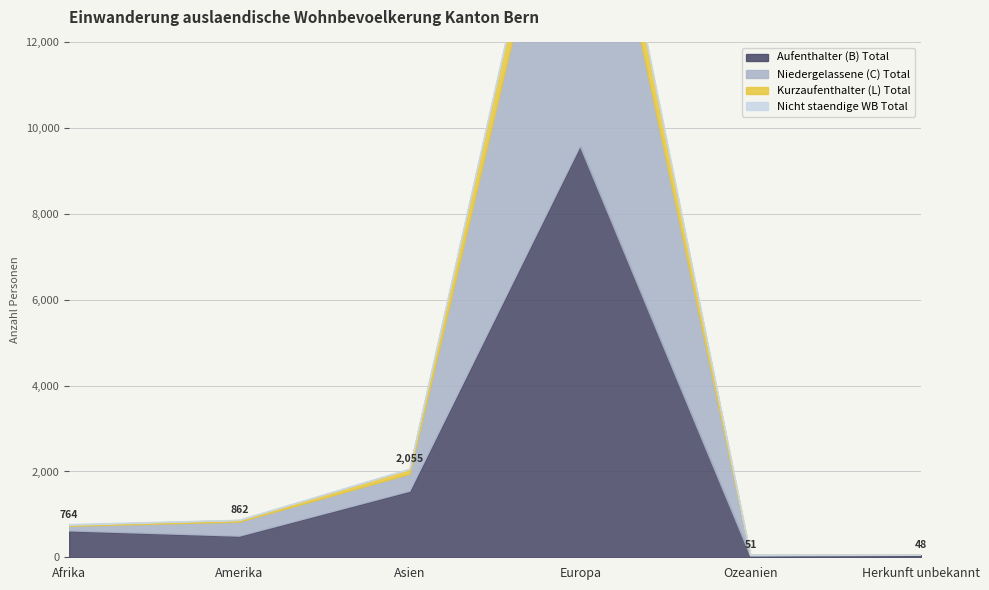

What are all the series names shown in the legend?

Aufenthalter (B) Total, Niedergelassene (C) Total, Kurzaufenthalter (L) Total, Nicht staendige WB Total